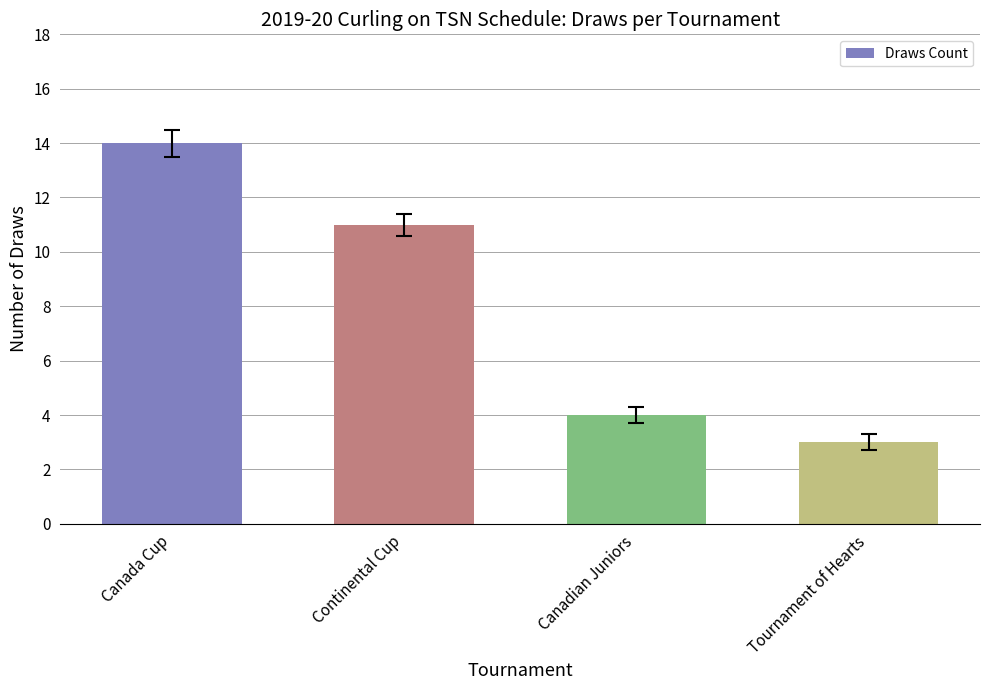

Rank the categories by value from highest to lowest.

Canada Cup, Continental Cup, Canadian Juniors, Tournament of Hearts